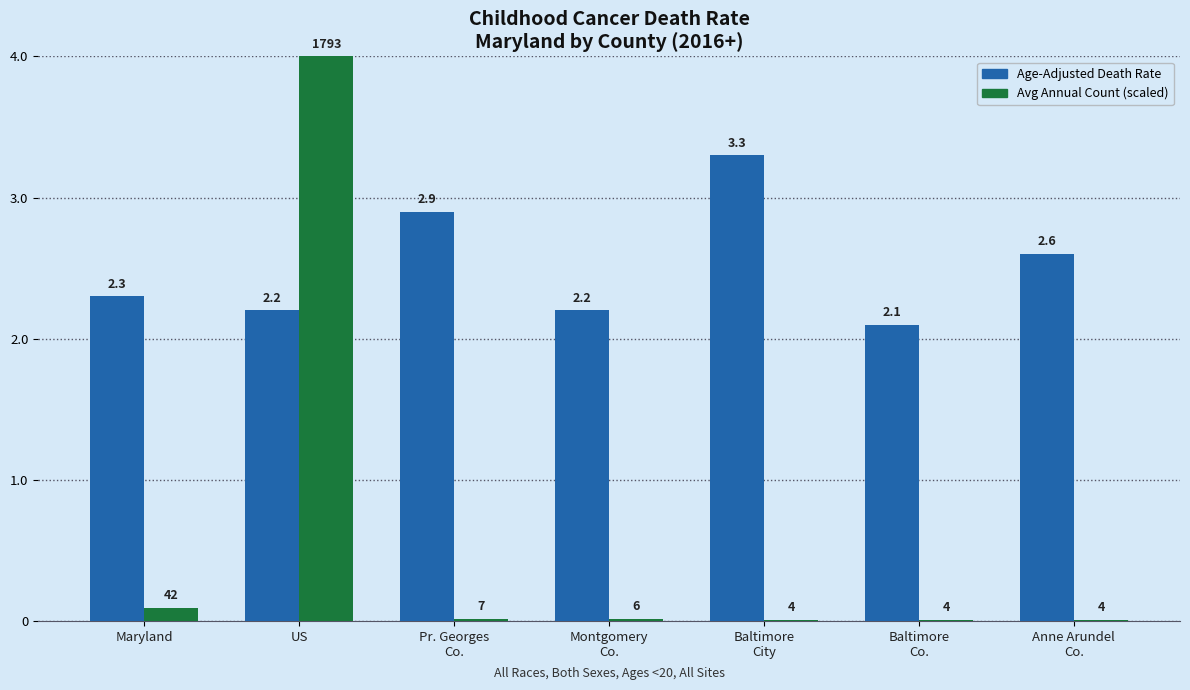

At which category is the sum across all series the highest?

US